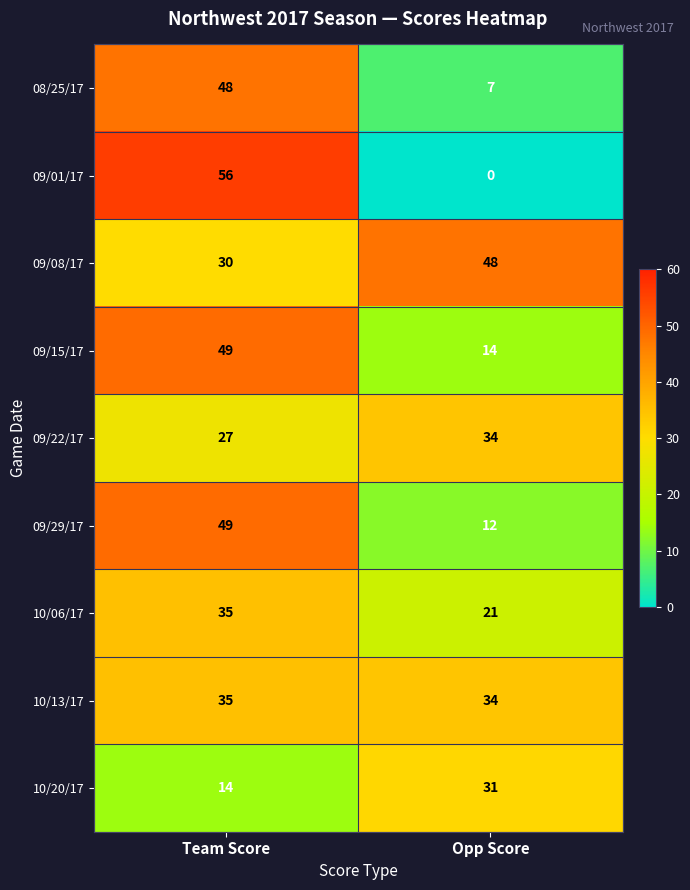

What is the average value of the 10/06/17 series?

28